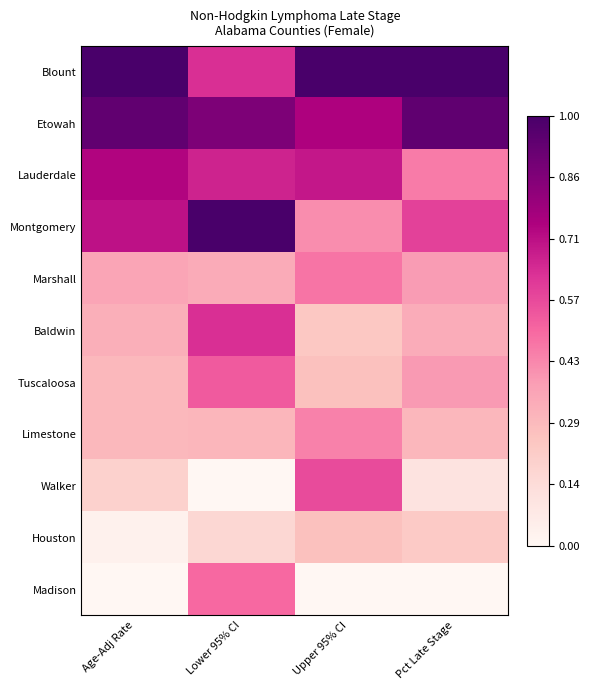

Reading left to right, list all the values displayed in this chart.

Blount: Age-Adj Rate=1.0	Lower 95% CI=0.6	Upper 95% CI=1.0	Pct Late Stage=1.0
Etowah: Age-Adj Rate=0.9	Lower 95% CI=0.9	Upper 95% CI=0.7	Pct Late Stage=0.9
Lauderdale: Age-Adj Rate=0.7	Lower 95% CI=0.7	Upper 95% CI=0.7	Pct Late Stage=0.5
Montgomery: Age-Adj Rate=0.7	Lower 95% CI=1.0	Upper 95% CI=0.4	Pct Late Stage=0.6
Marshall: Age-Adj Rate=0.4	Lower 95% CI=0.3	Upper 95% CI=0.5	Pct Late Stage=0.4
Baldwin: Age-Adj Rate=0.3	Lower 95% CI=0.6	Upper 95% CI=0.2	Pct Late Stage=0.3
Tuscaloosa: Age-Adj Rate=0.3	Lower 95% CI=0.5	Upper 95% CI=0.3	Pct Late Stage=0.4
Limestone: Age-Adj Rate=0.3	Lower 95% CI=0.3	Upper 95% CI=0.4	Pct Late Stage=0.3
Walker: Age-Adj Rate=0.2	Lower 95% CI=0.0	Upper 95% CI=0.6	Pct Late Stage=0.1
Houston: Age-Adj Rate=0.0	Lower 95% CI=0.2	Upper 95% CI=0.3	Pct Late Stage=0.2
Madison: Age-Adj Rate=0.0	Lower 95% CI=0.5	Upper 95% CI=0.0	Pct Late Stage=0.0